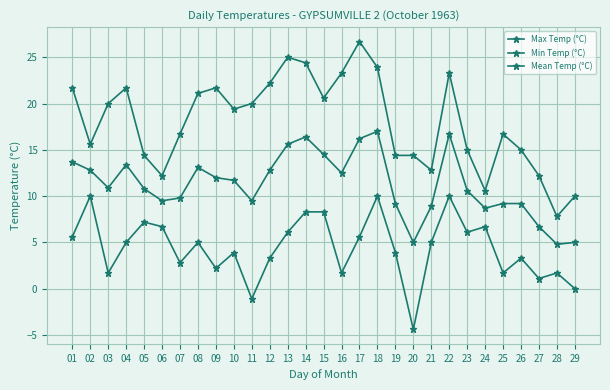

True or false: Max Temp (°C) has more than 2 interior local peaks.

True